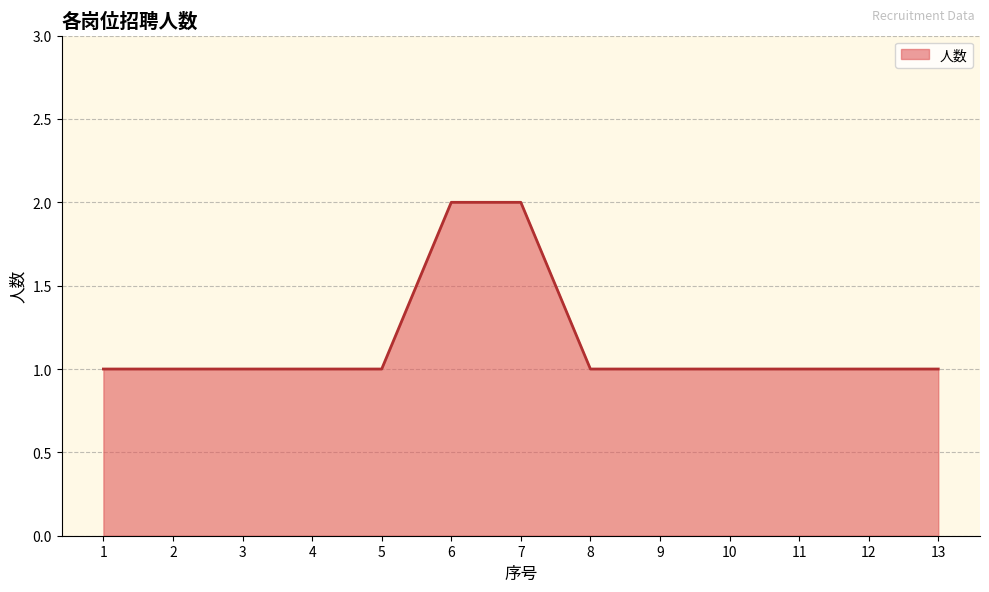

Is it true that the value at 7 is 1?

False